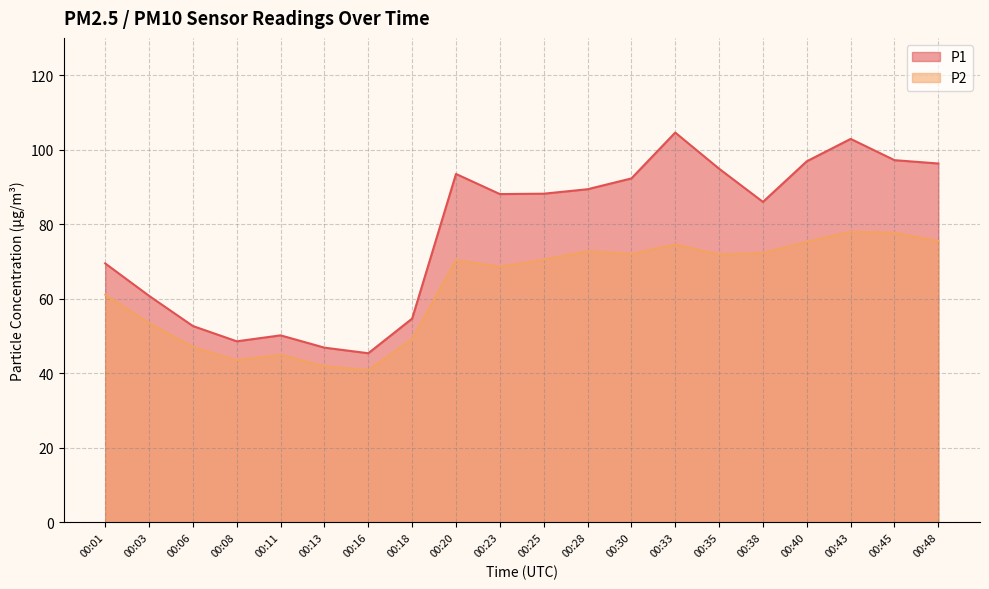

What is the sum of all P2 values?

1261.8